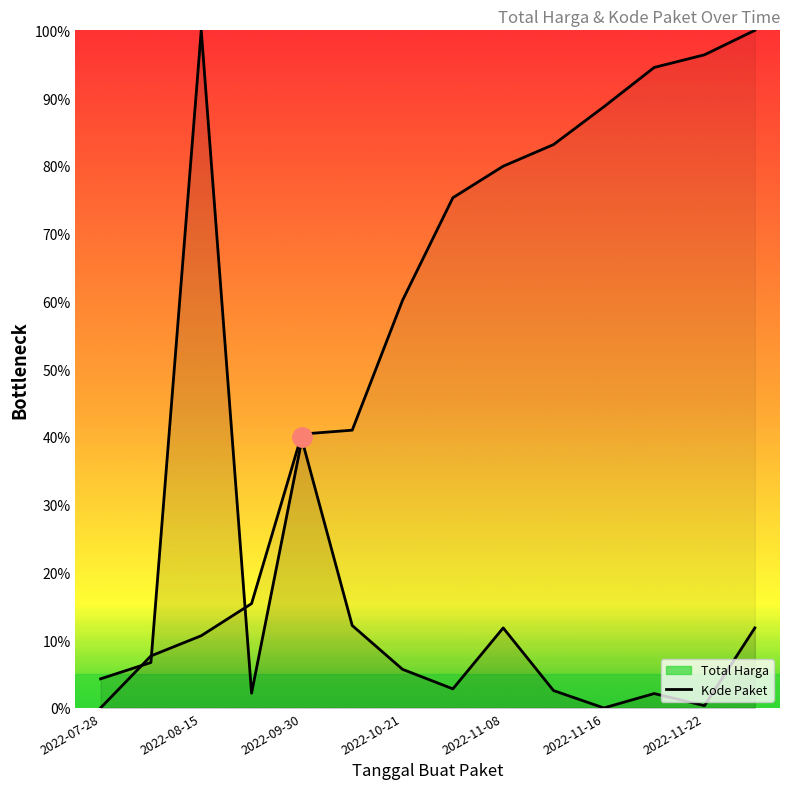

How many values in the Total Harga series exceed 5?

7